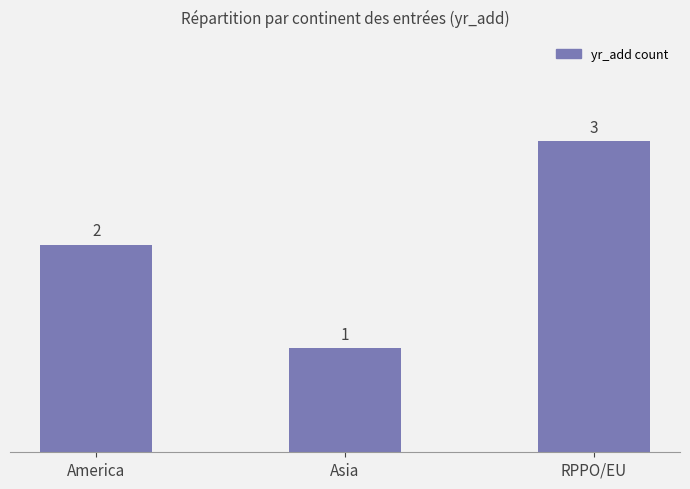

Is it true that the value at RPPO/EU is 5?

False